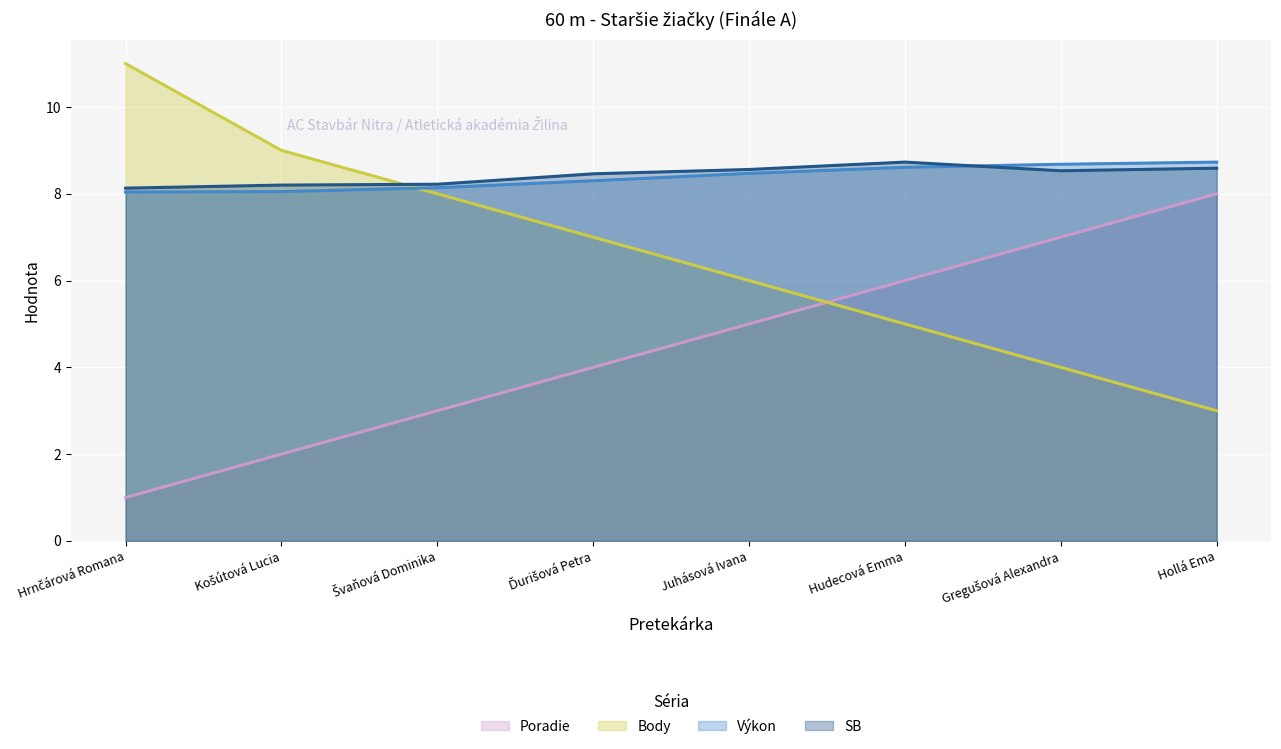

True or false: Výkon and Poradie intersect in this chart.

False